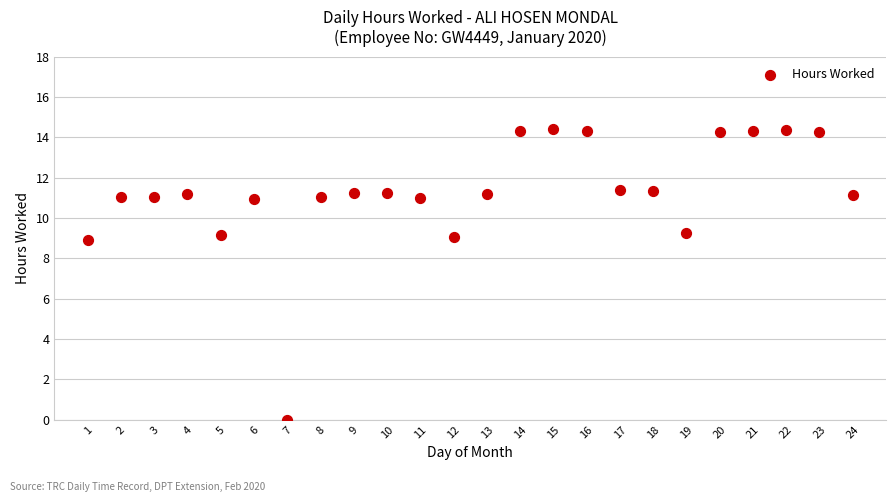

What is the range of Y values (max minus min)?

14.4